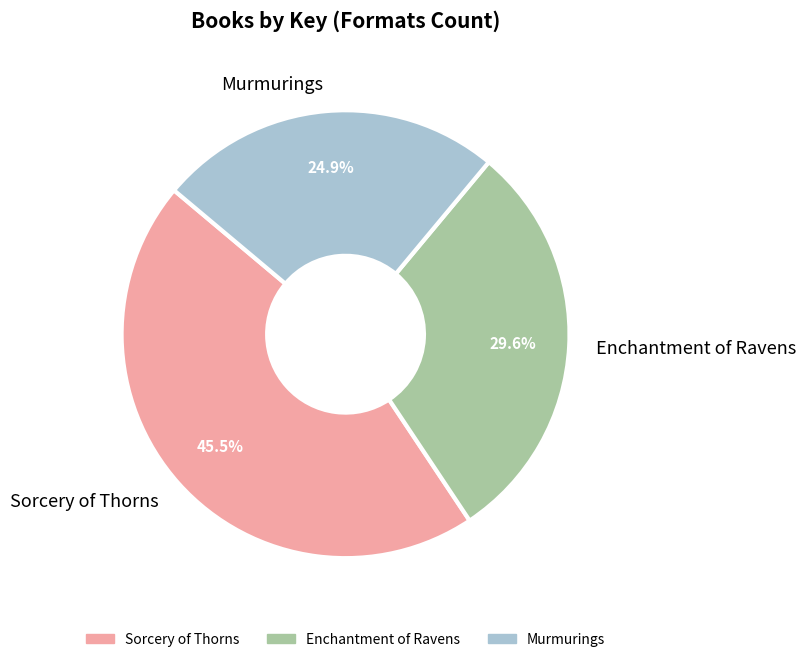

What is the smallest slice in the pie chart?

Murmurings